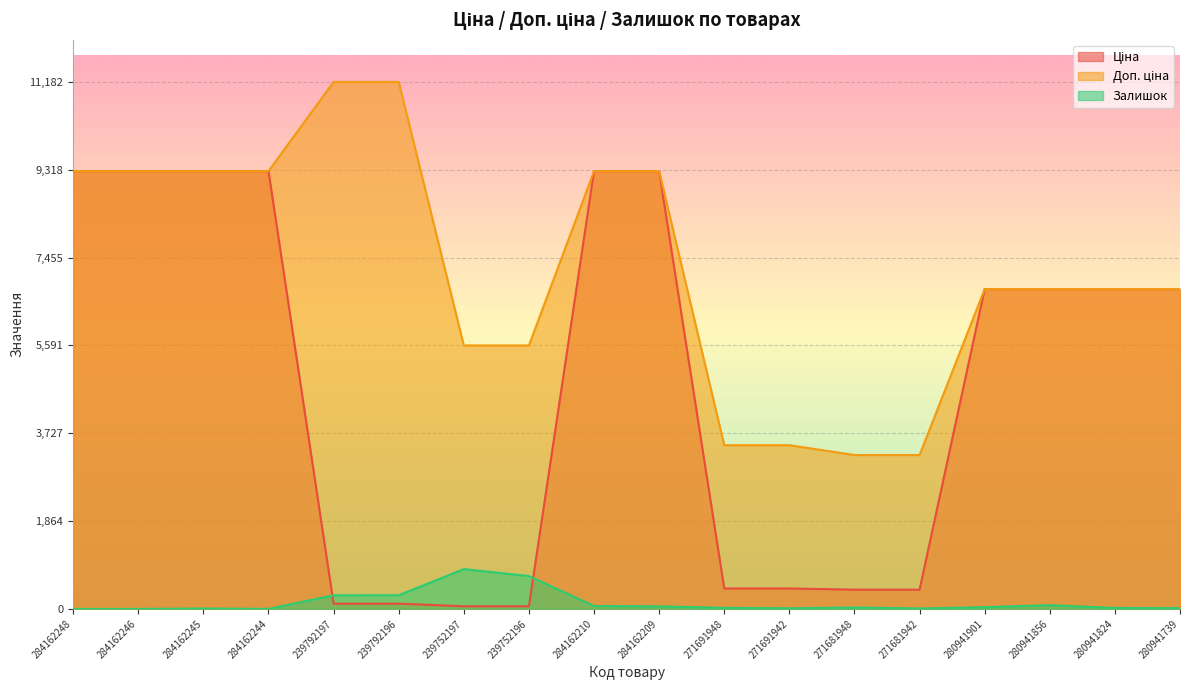

At which label does Залишок first exceed 30?

239792197